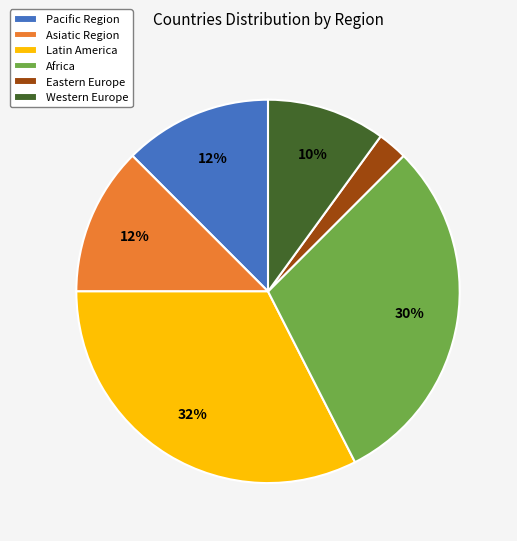

How many slices are in this pie chart?

6